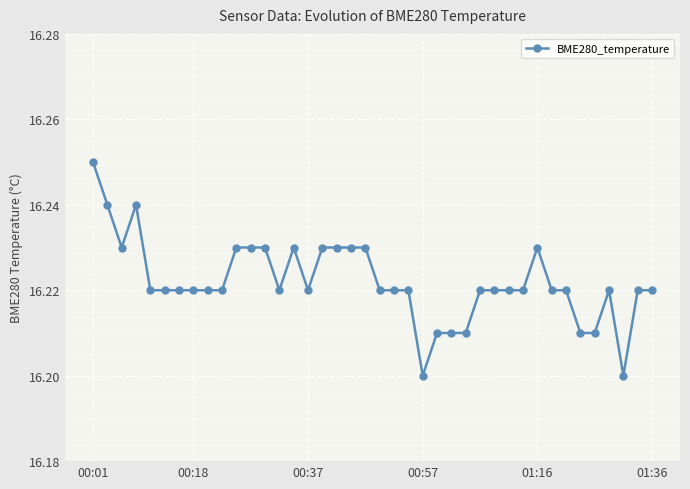

How many data points does each series have?

40